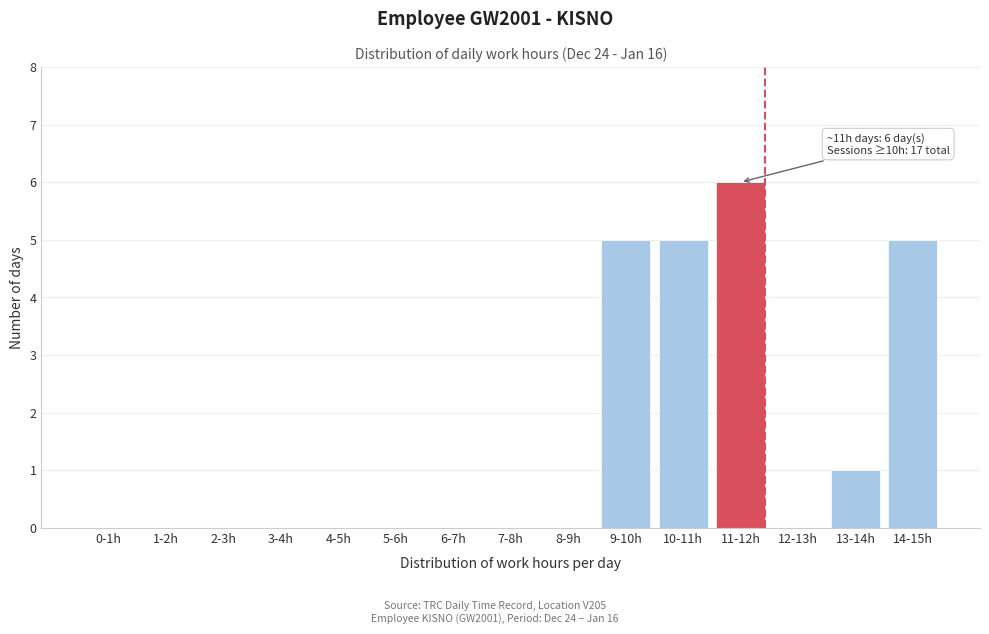

Reading right to left, extract all data points from this chart.

14-15h=5	13-14h=1	12-13h=0	11-12h=6	10-11h=5	9-10h=5	8-9h=0	7-8h=0	6-7h=0	5-6h=0	4-5h=0	3-4h=0	2-3h=0	1-2h=0	0-1h=0